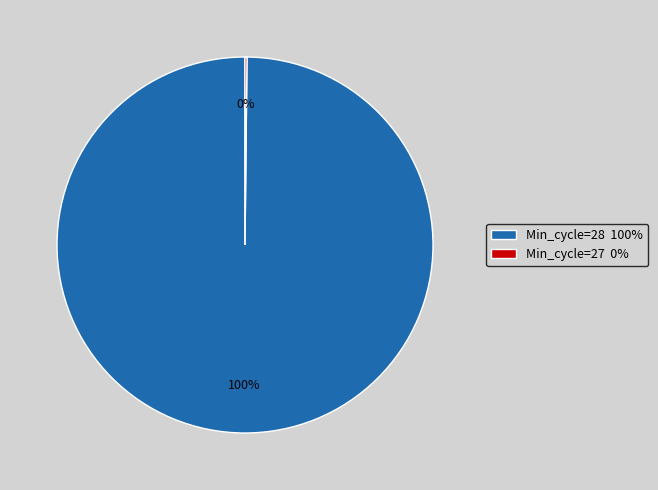

To the nearest percent, what percentage of the pie is Min_cycle=28 100%?

100%